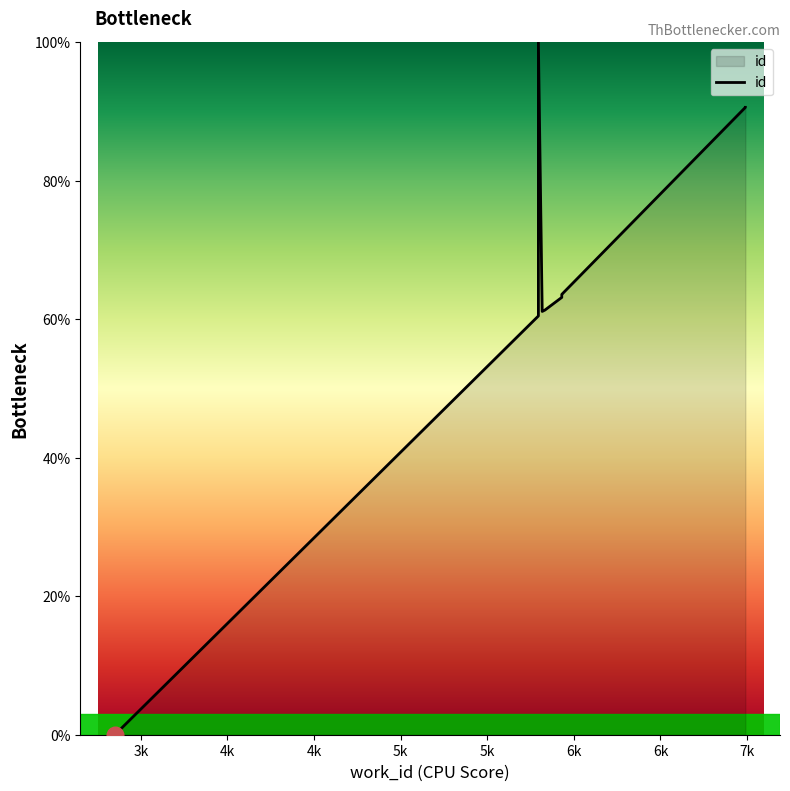

Reading left to right, list all the values displayed in this chart.

0.0	60.5	100.0	61.1	61.3	63.2	63.5	63.6	90.6	90.6